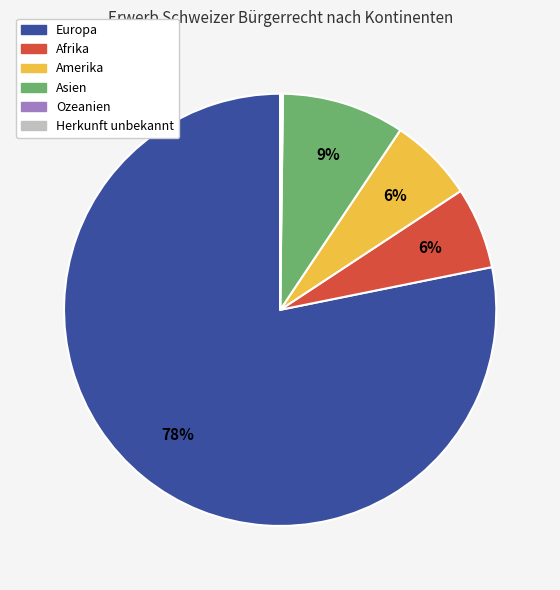

Which category accounts for the majority?

Europa